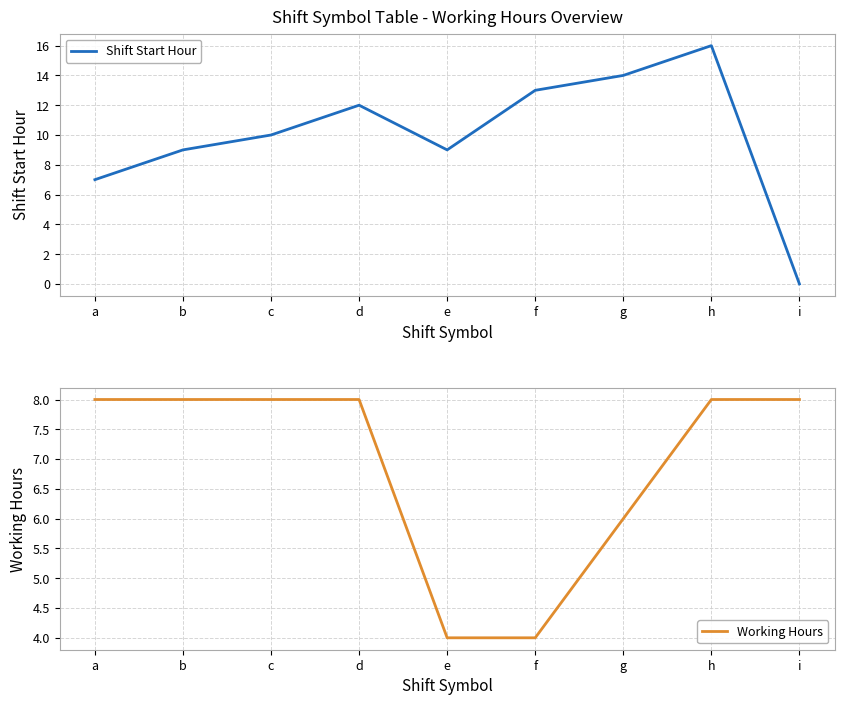

Is it true that Shift Start Hour equals 9.0 at e?

True